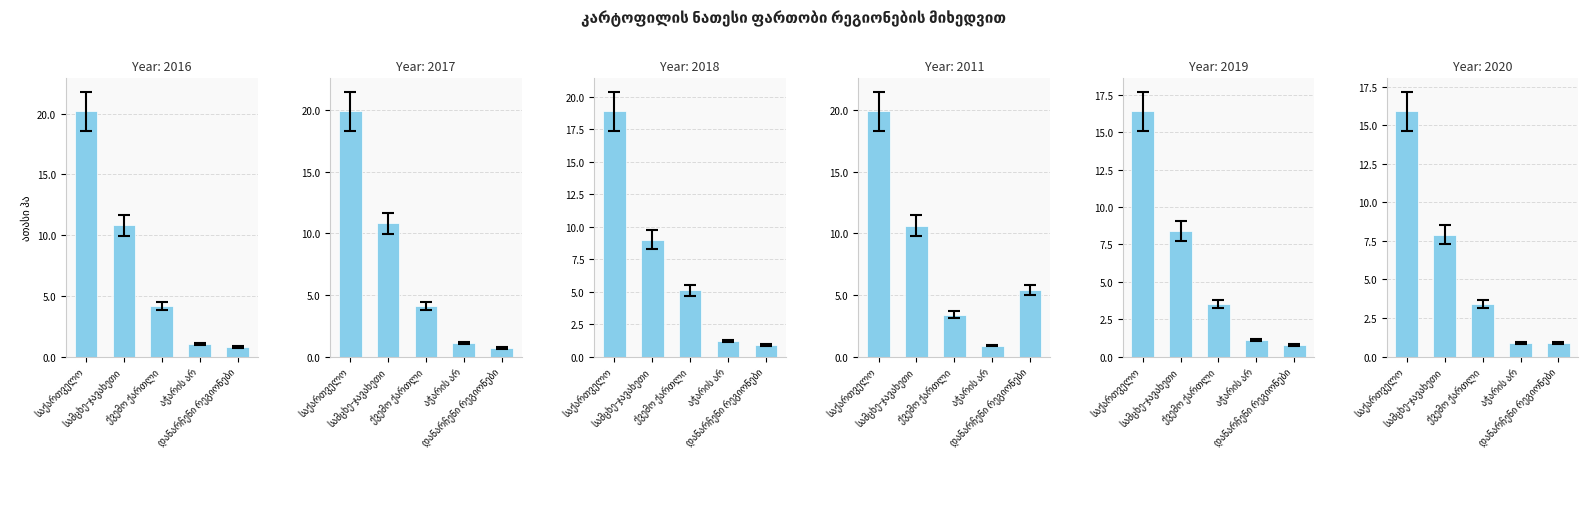

Between 2020 and 2018, which is larger?

2018